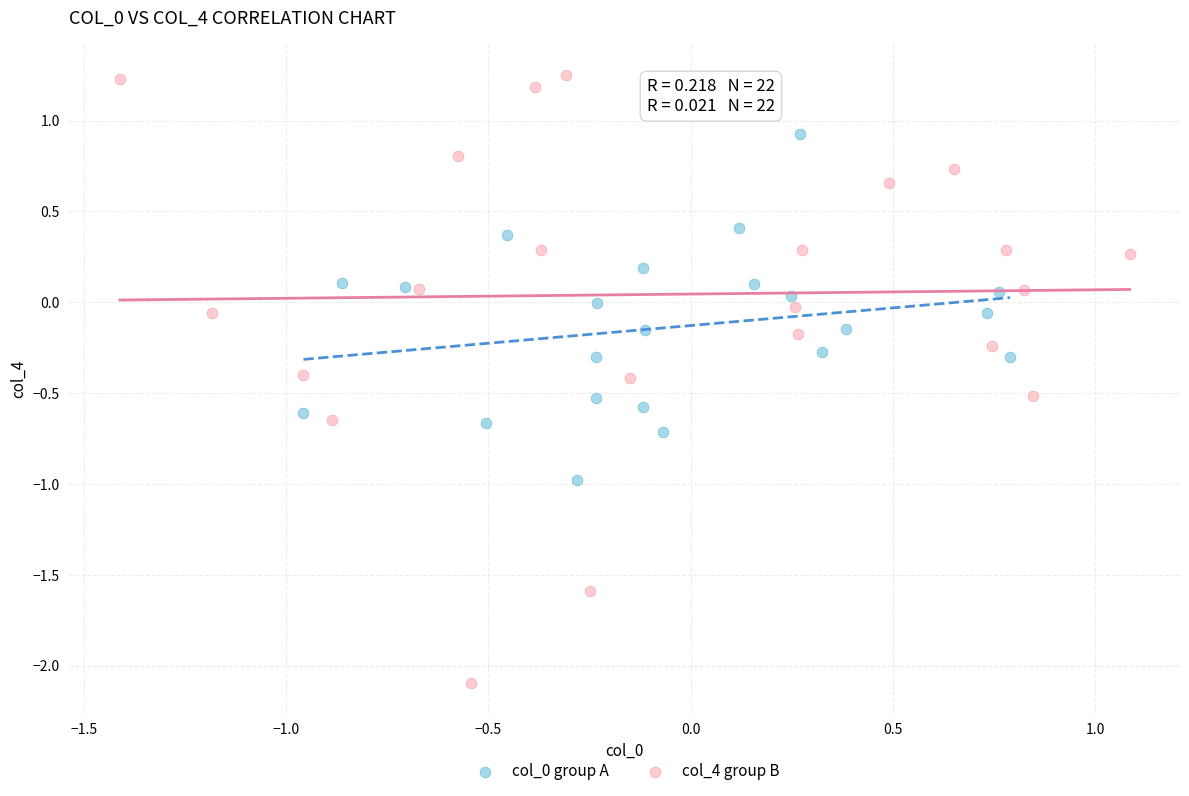

Which series has the widest spread of Y values?

col_4 group B